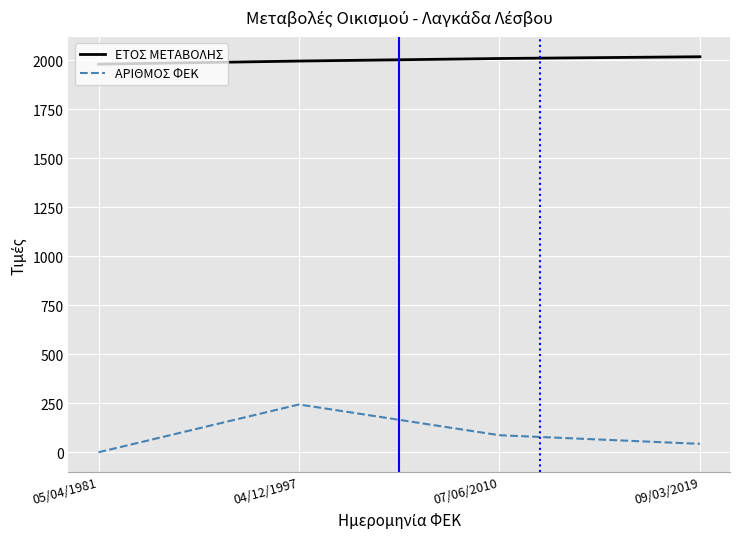

How many series are shown in this chart?

2